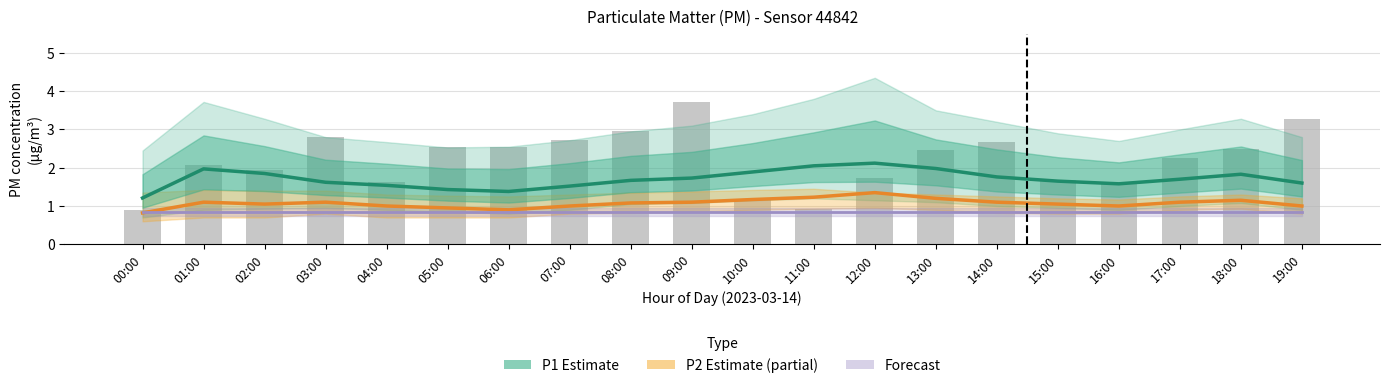

True or false: Forecast has a value of 0.2 at 01:00.

False